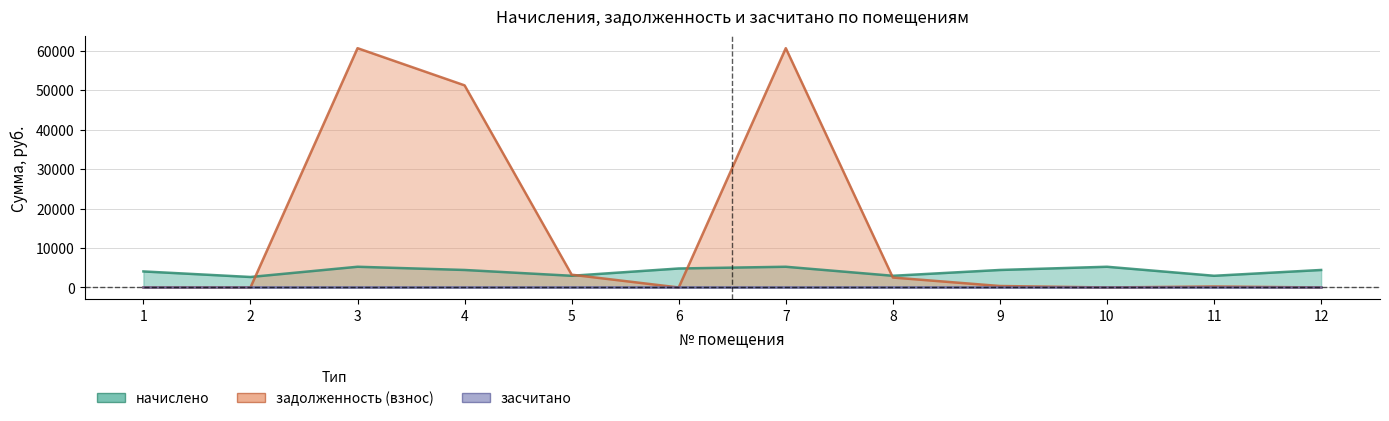

At which category does задолженность (взнос) reach its first local peak?

3